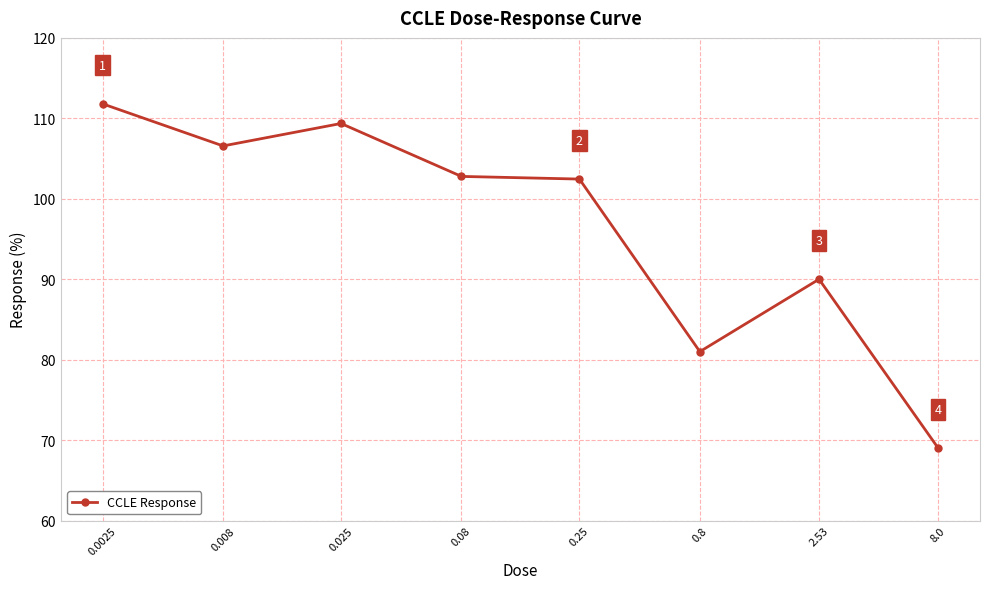

How many values exceed 102?

5